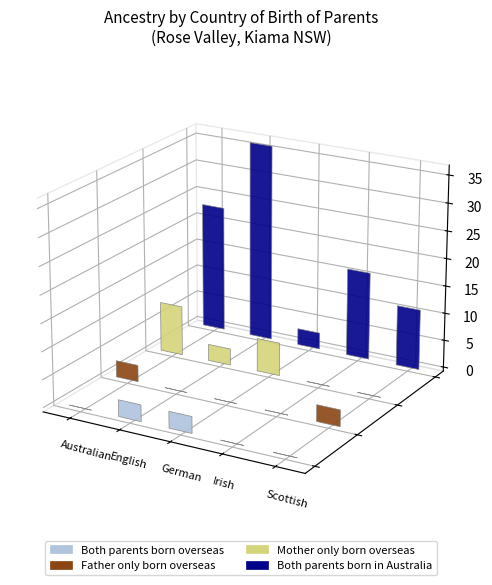

The Mother only born overseas series shows 3 at English. True or false?

True